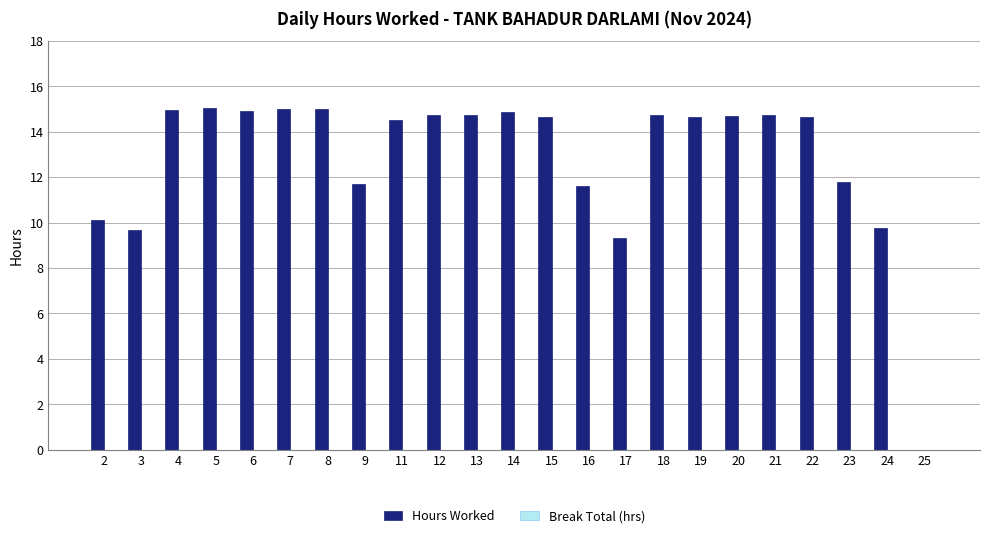

What is the greatest value displayed?

15.1